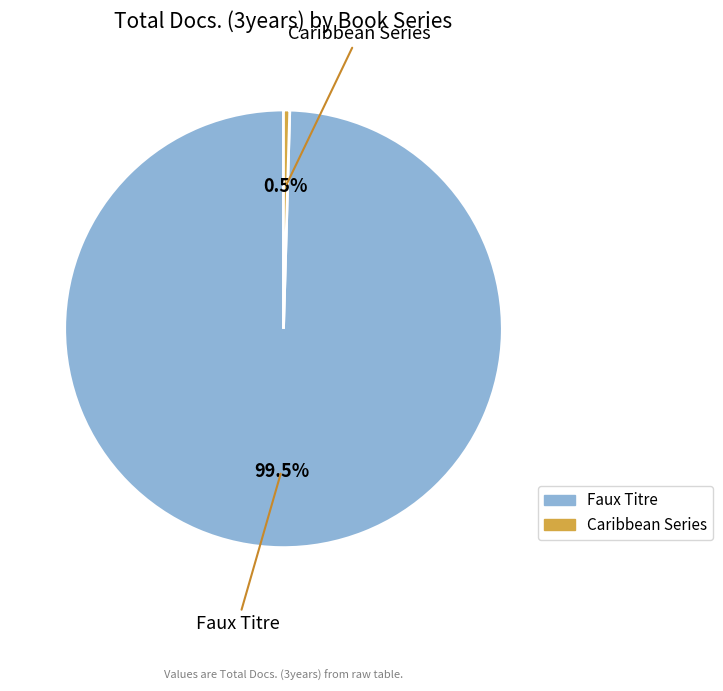

Which slice is the smallest?

Caribbean Series